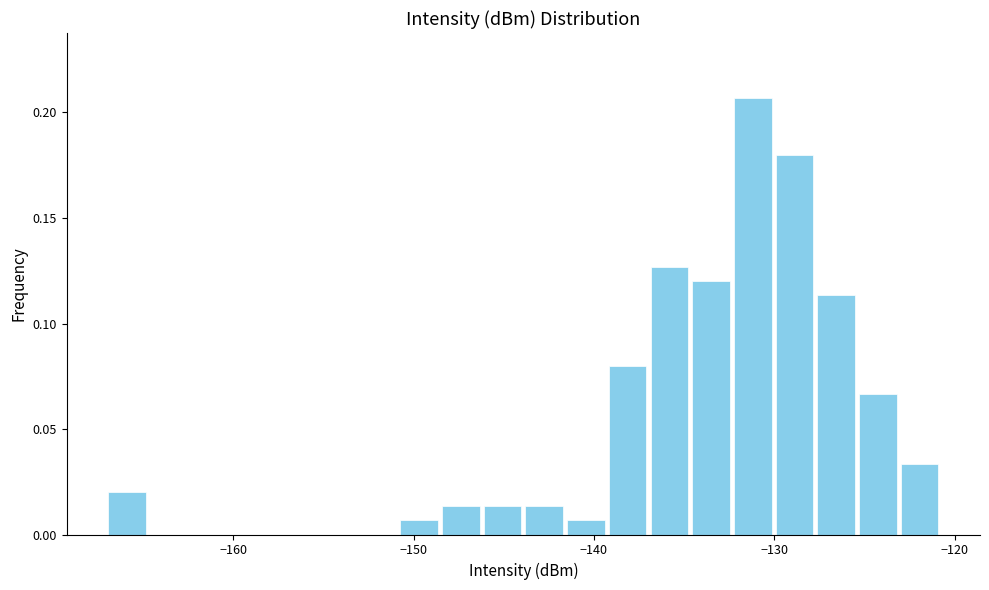

Around what value on the x-axis is the tallest bar? Give the approximate position of its centre, as read against the axis.

-131